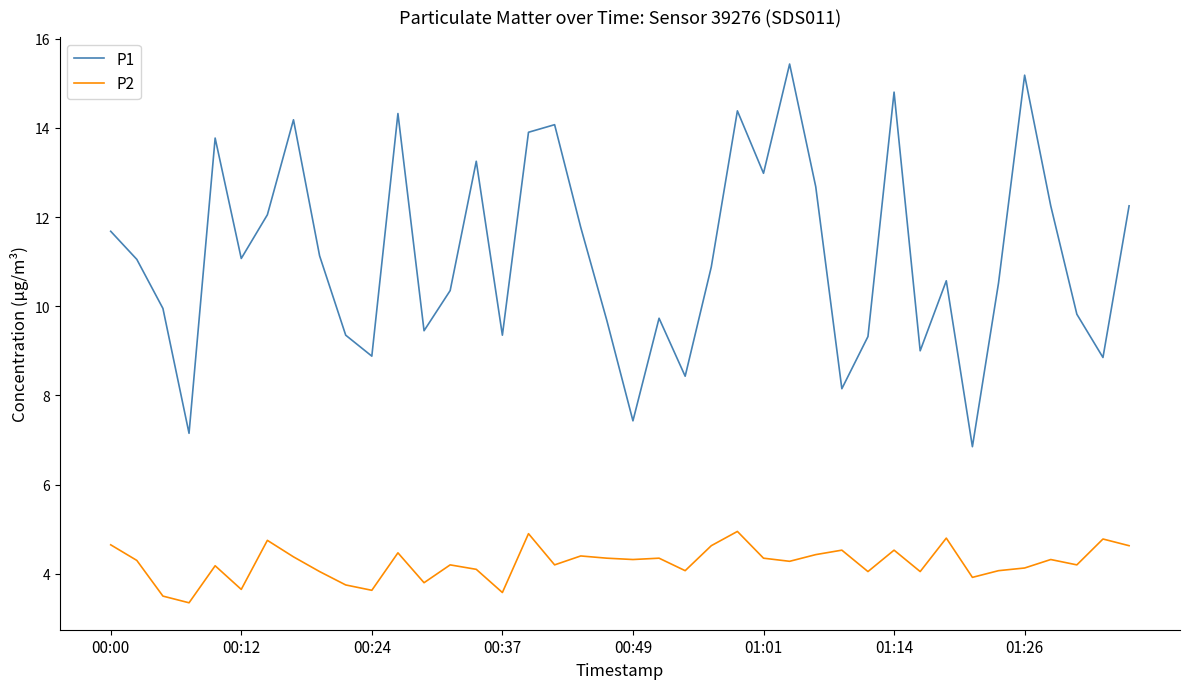

Which series has the largest total across all categories?

P1